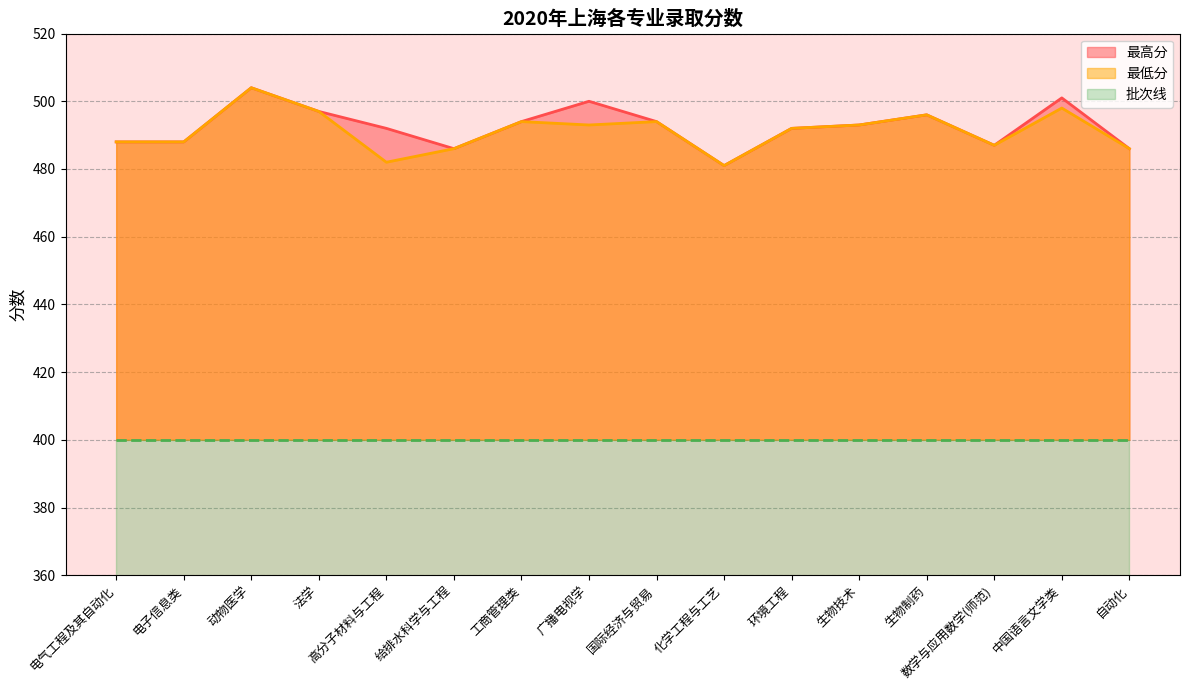

Which series has the largest total across all categories?

最高分